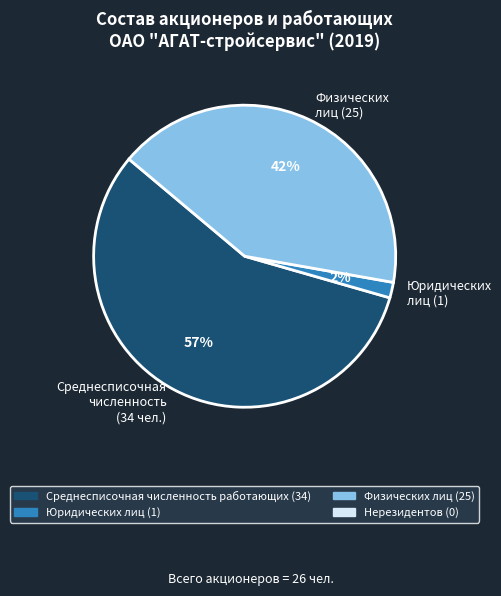

Rank the categories by value from lowest to highest.

Юридических лиц (1), Физических лиц (25), Среднесписочная численность (34 чел.)